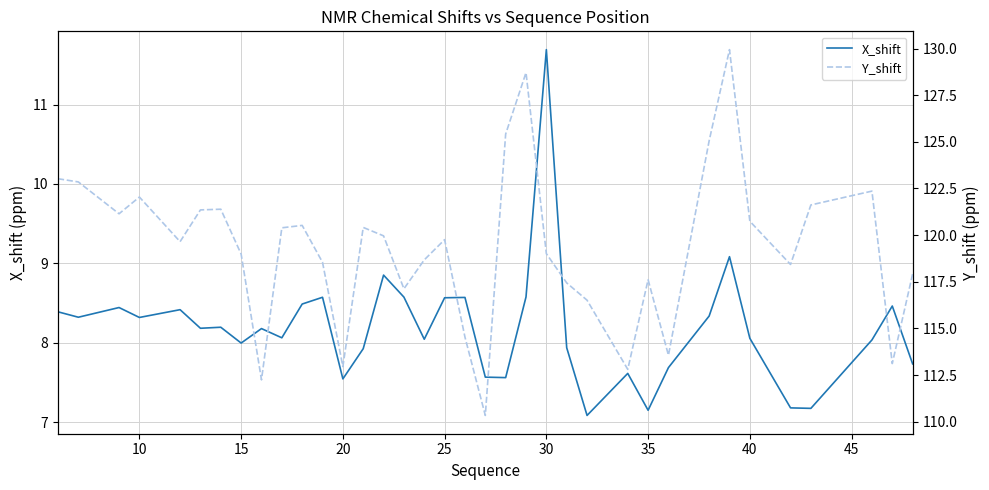

How many data points in Y_shift are less than 119?

16